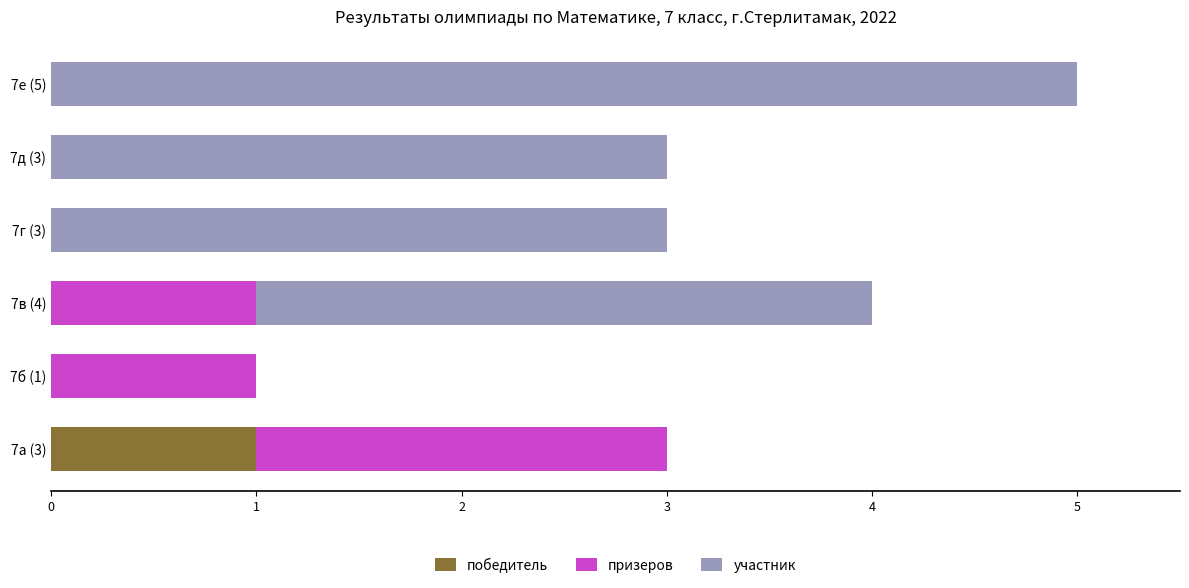

What is the total value across all series at 7в (4)?

4